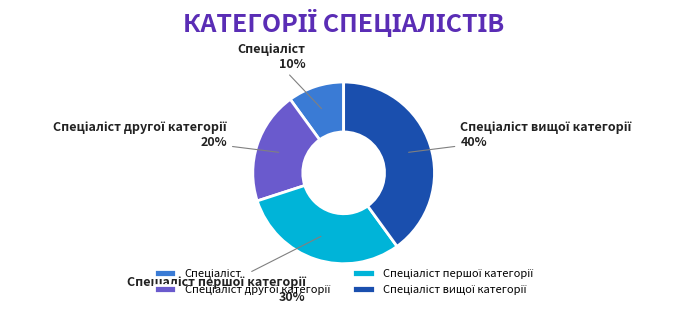

How many segments does this pie chart have?

4